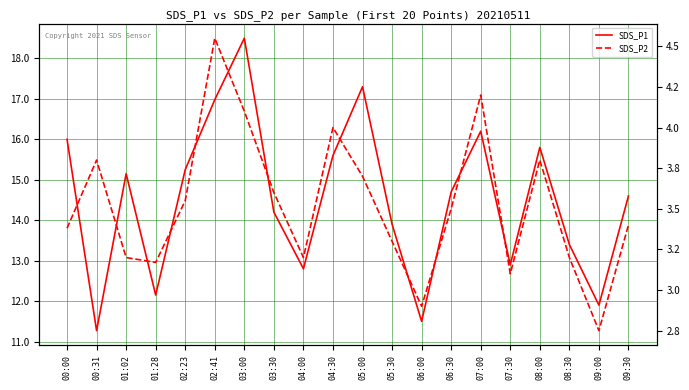

Where does the SDS_P1 series first go above 14?

00:00